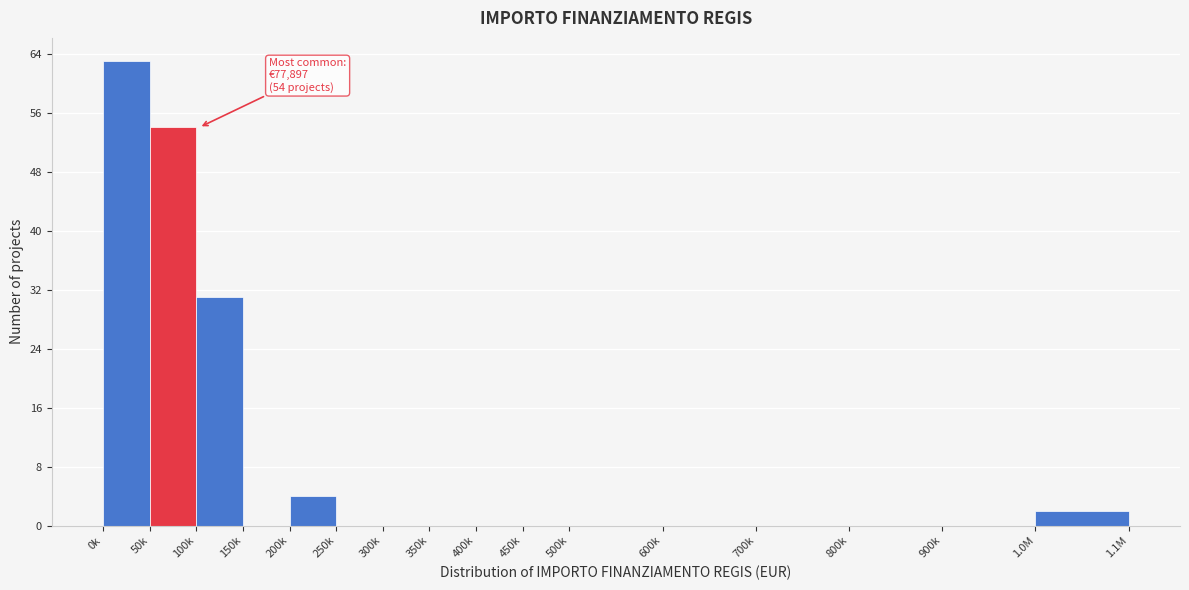

Reading right to left, list all the values displayed in this chart.

1.0M=2	900k=0	800k=0	700k=0	600k=0	500k=0	450k=0	400k=0	350k=0	300k=0	250k=0	200k=4	150k=0	100k=31	50k=54	0k=63